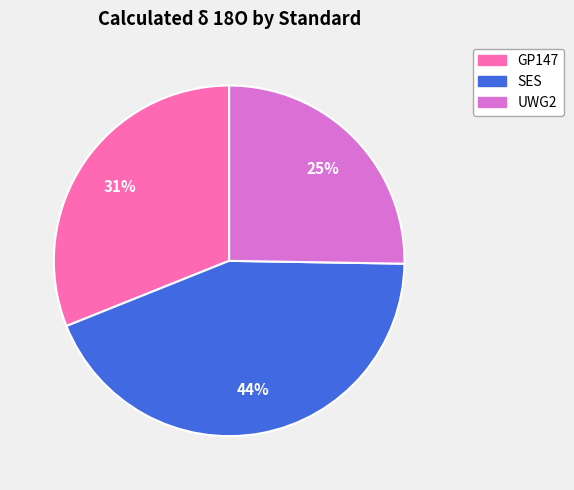

Which has a higher value, GP147 or SES?

SES